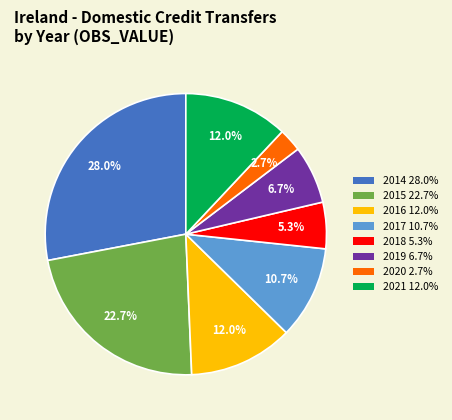

What percentage is the 2015 slice, to the nearest percent?

23%